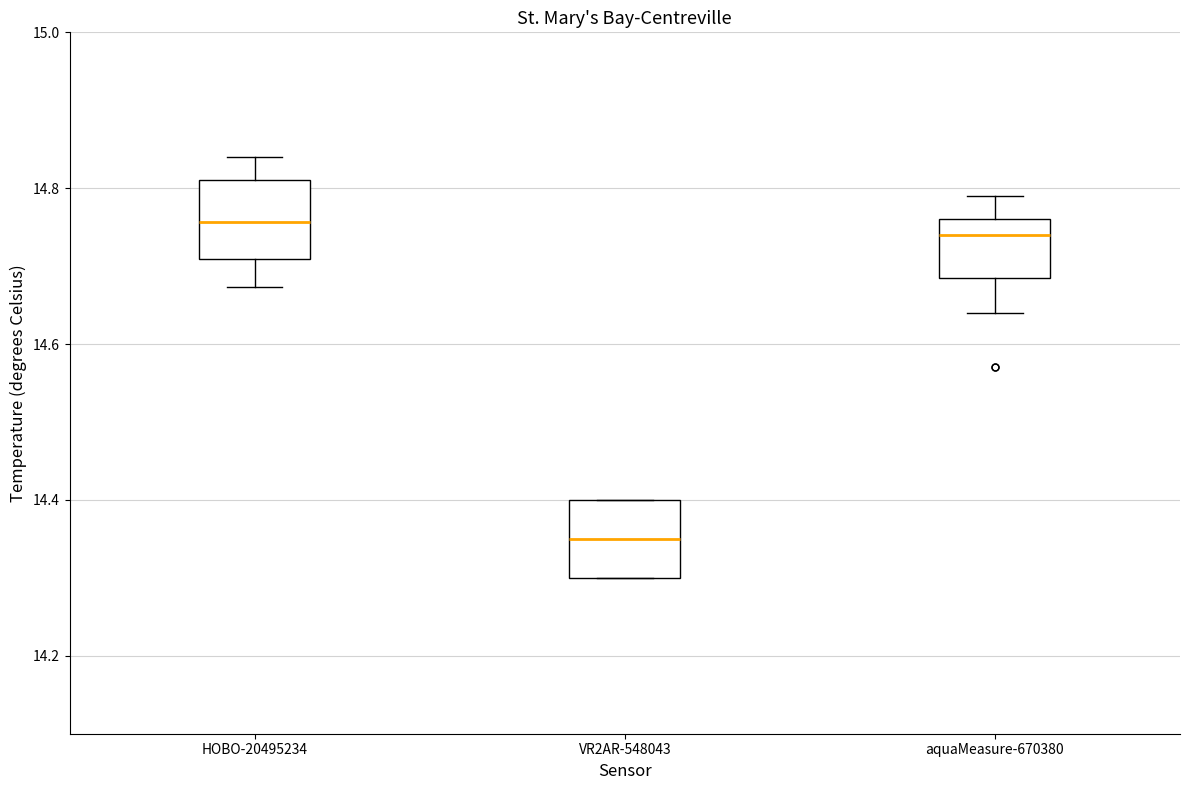

Where does the median line of the box for aquaMeasure-670380 sit on the y-axis? The values are not printed on the chart, so give them approximately, as read against the axis.

14.74